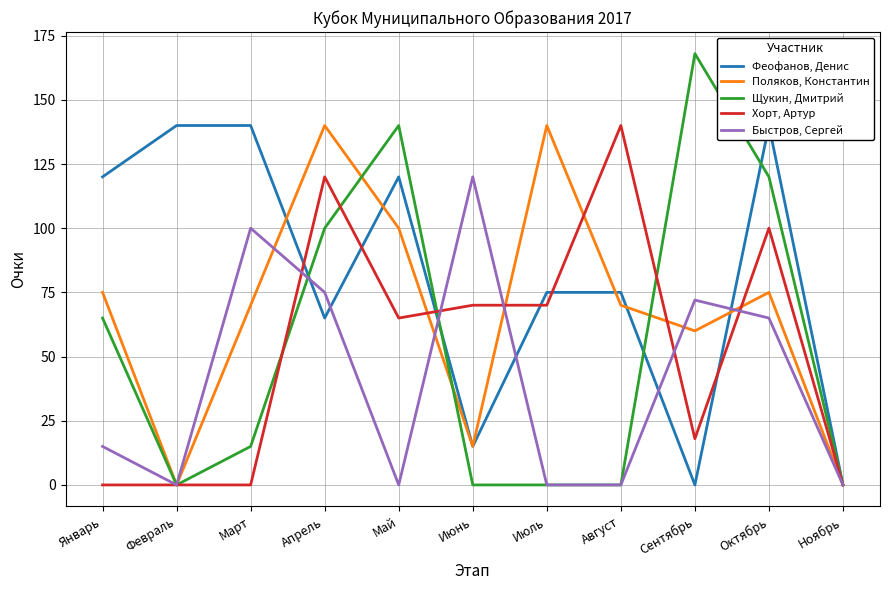

Between which two adjacent categories do Феофанов, Денис and Щукин, Дмитрий first intersect?

Март and Апрель